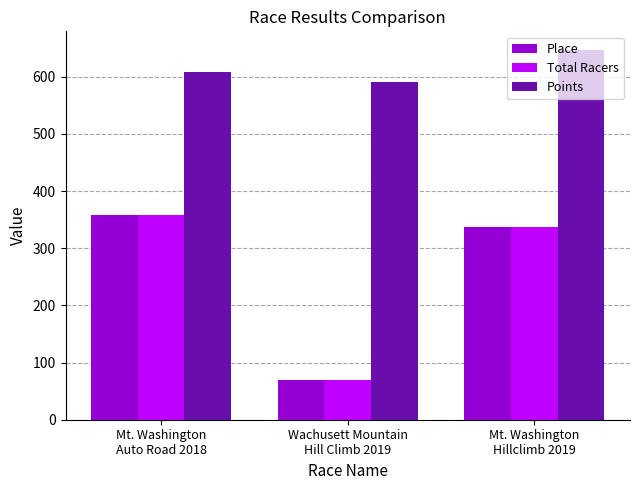

Are the bars horizontal?

No